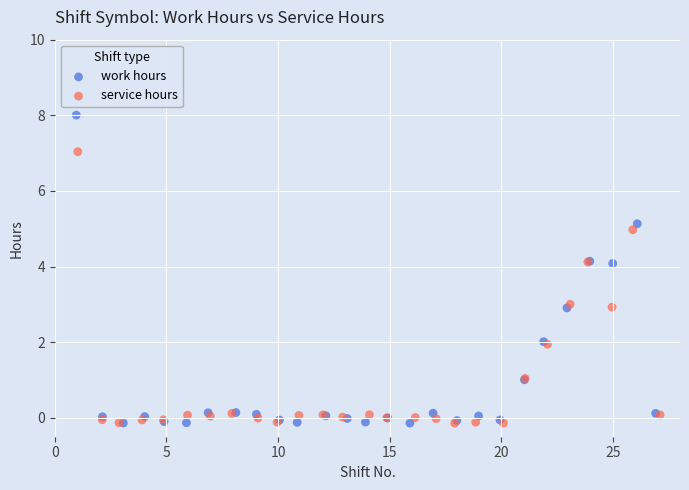

Which series contains the highest Y value?

work hours